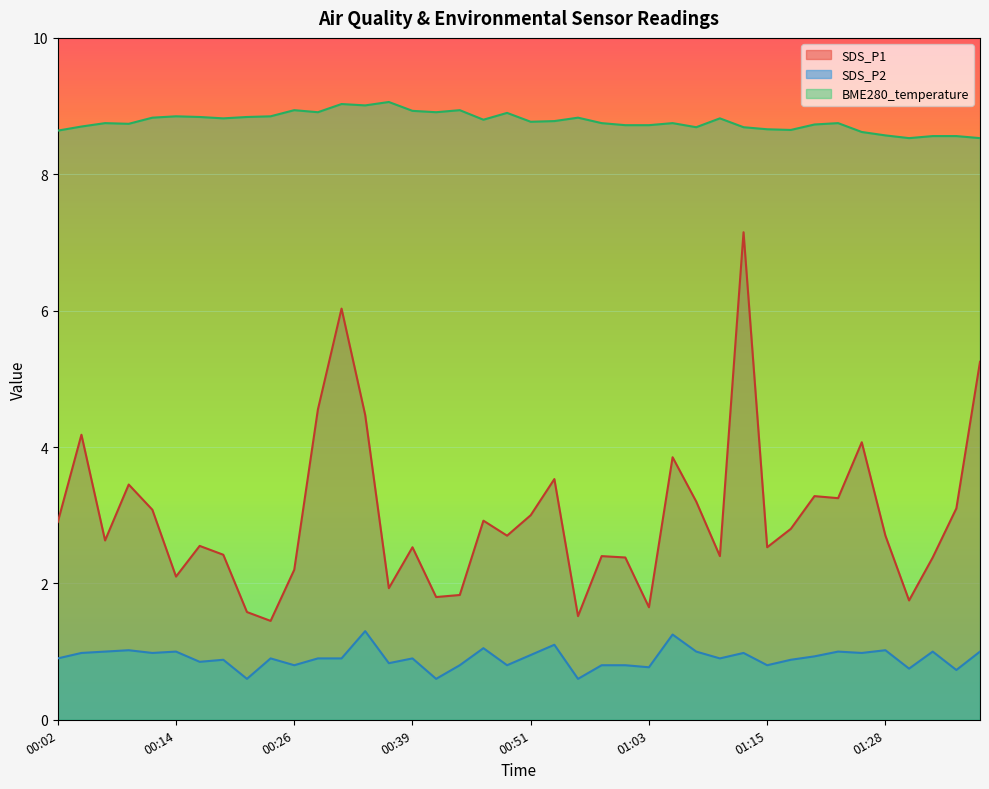

What is the minimum value for BME280_temperature?

8.5